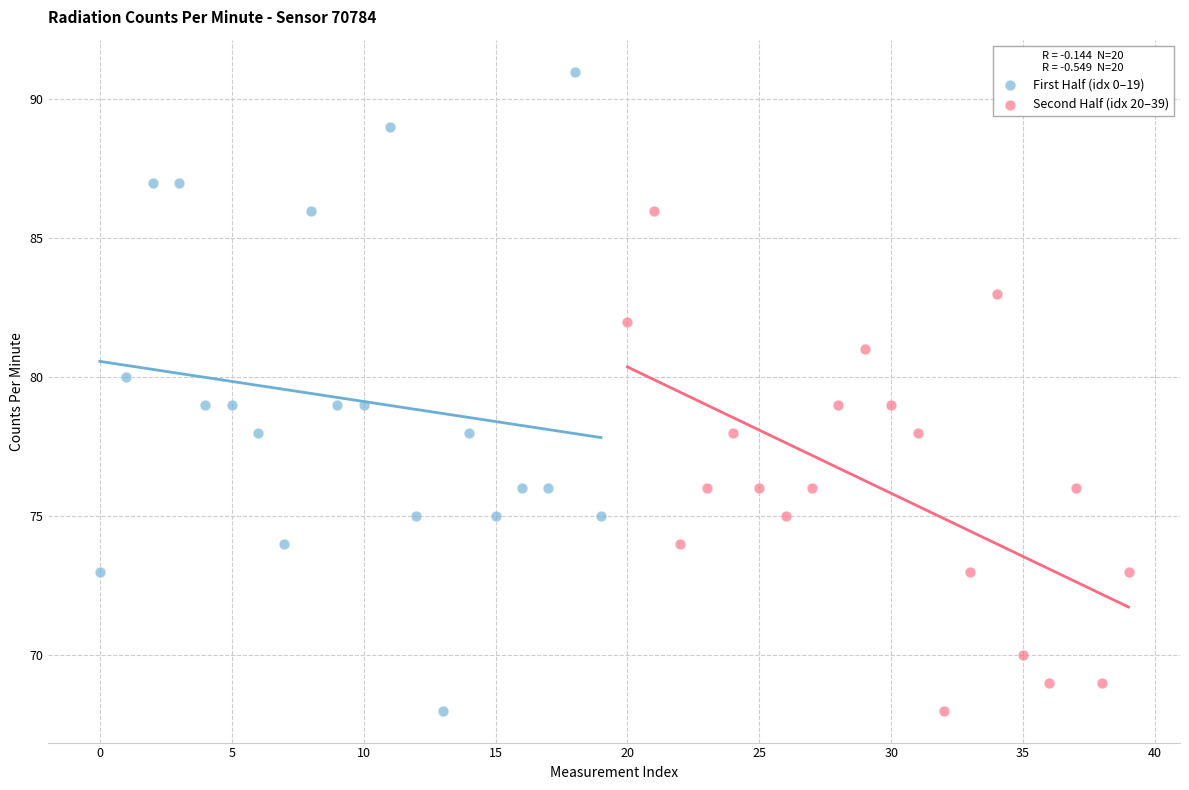

Which series reaches the maximum Y coordinate?

First Half (idx 0–19)